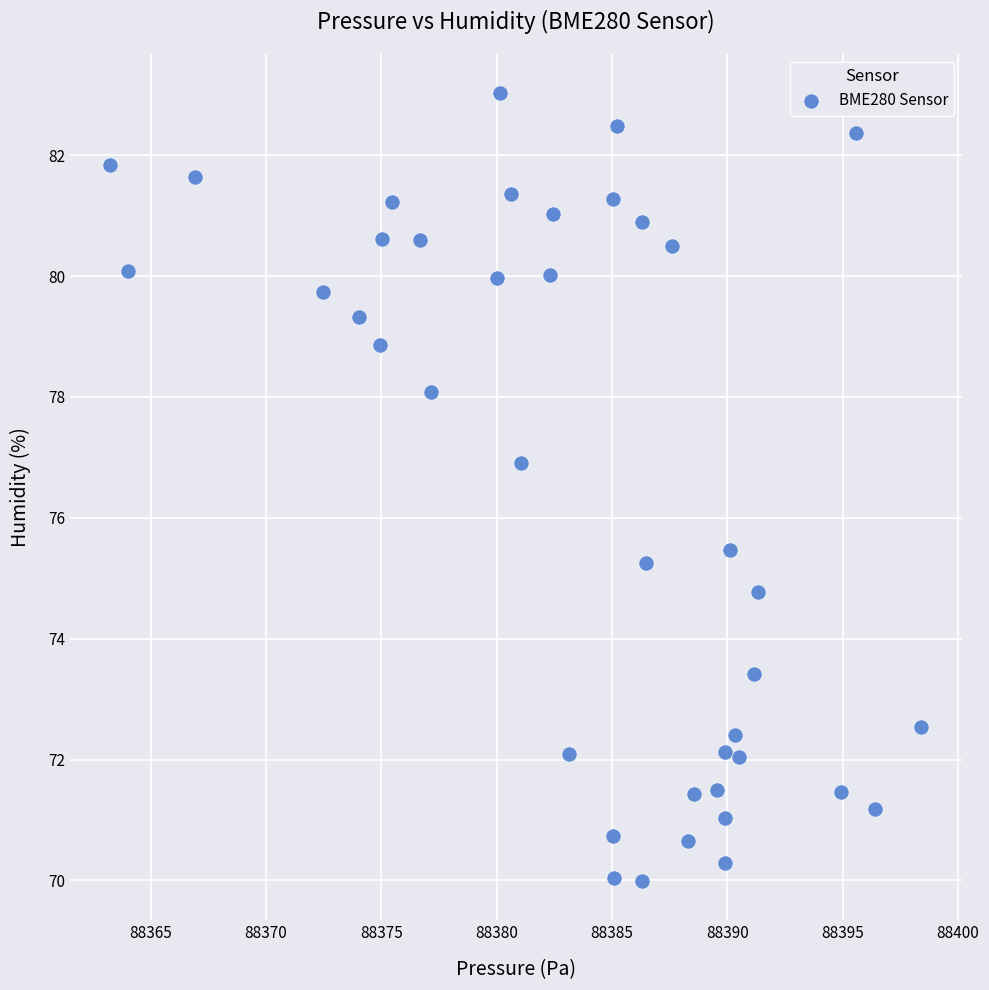

What is the range of Y values (max minus min)?

13.0